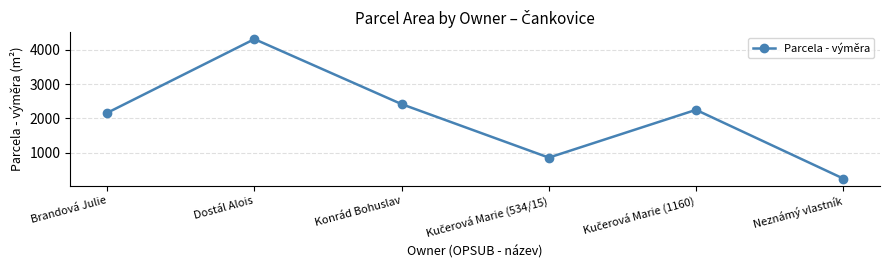

What is the label of the 2nd point from the left?

Dostál Alois